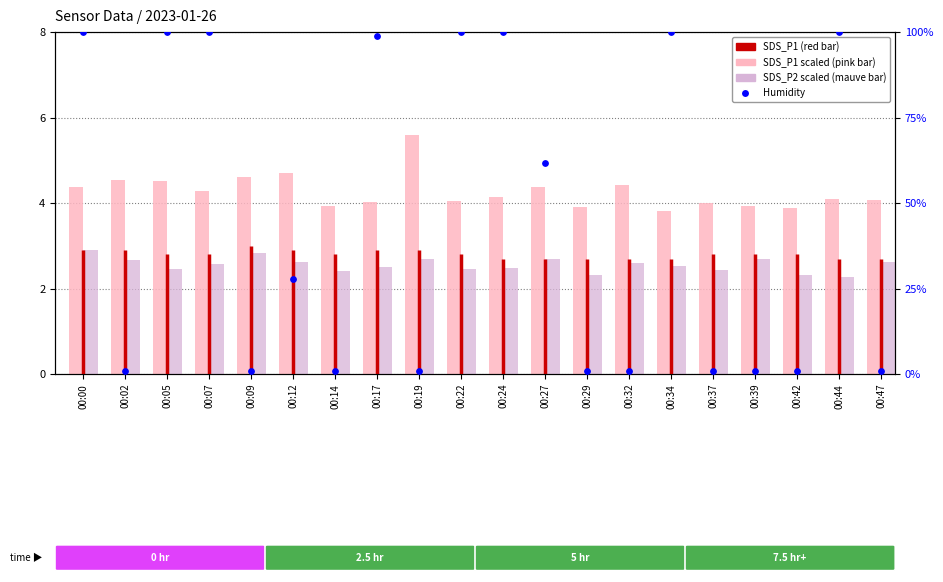

Is the value of Humidity at 00:37 greater than the value of SDS_P2 (scaled) at 00:37?

No